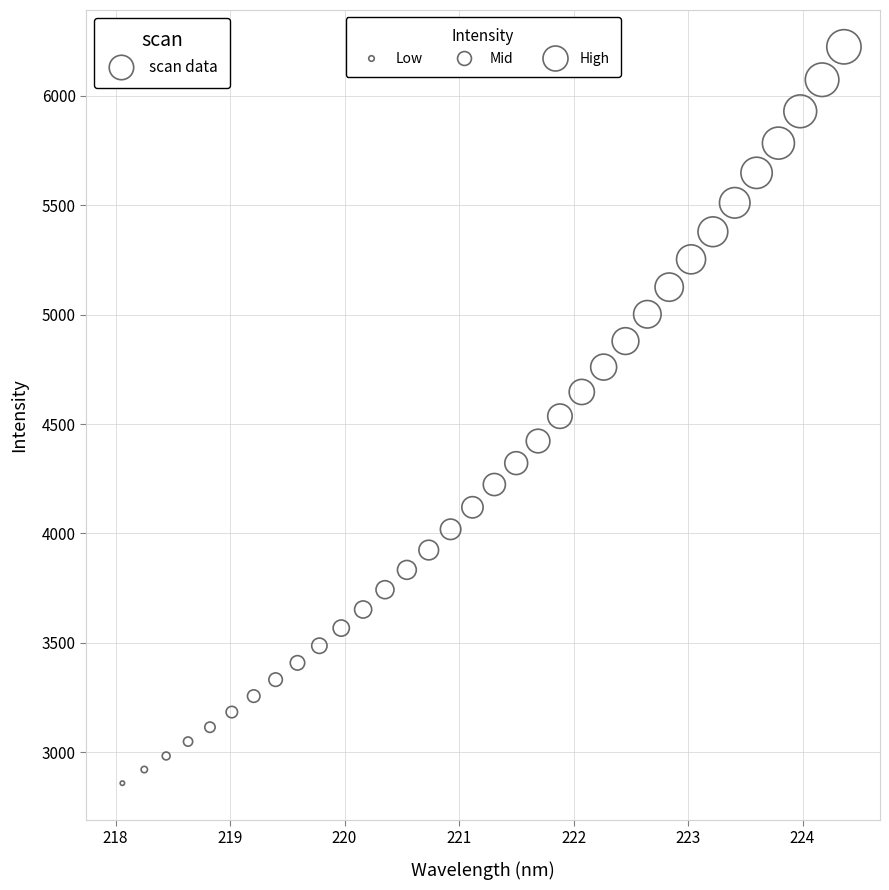

What is the range of X values (max minus min)?

6.3